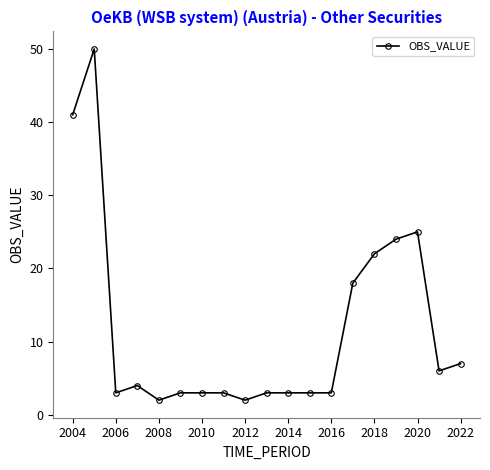

Does the chart have visible grid lines?

No